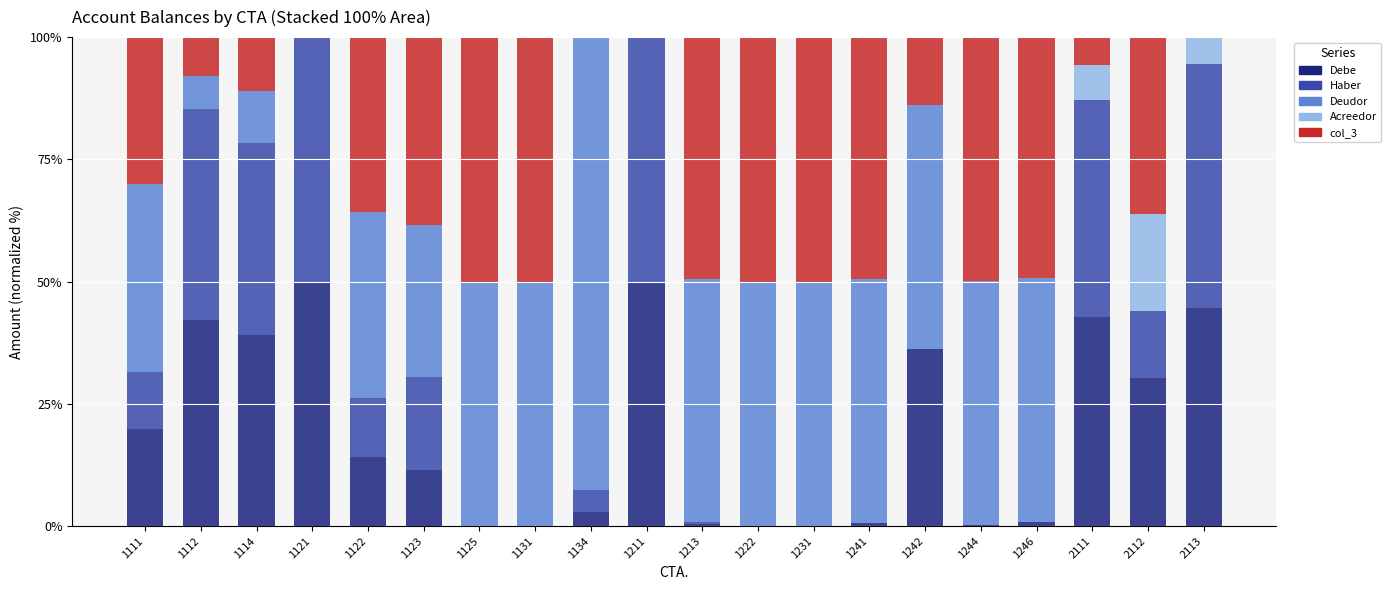

What is the total value across all series at 1122?

100.0